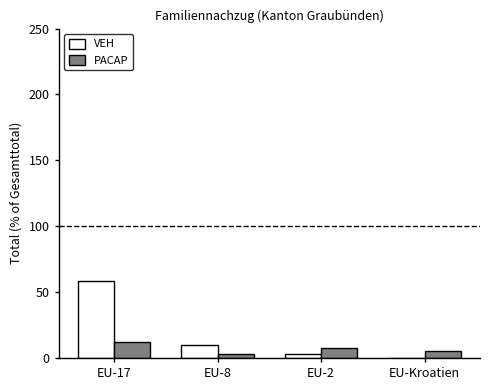

The PACAP series shows 2.6 at EU-8. True or false?

True